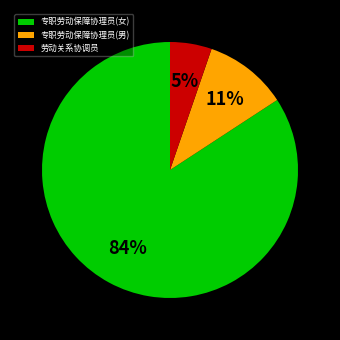

The 劳动关系协调员 slice represents 5% of the pie. True or false?

True